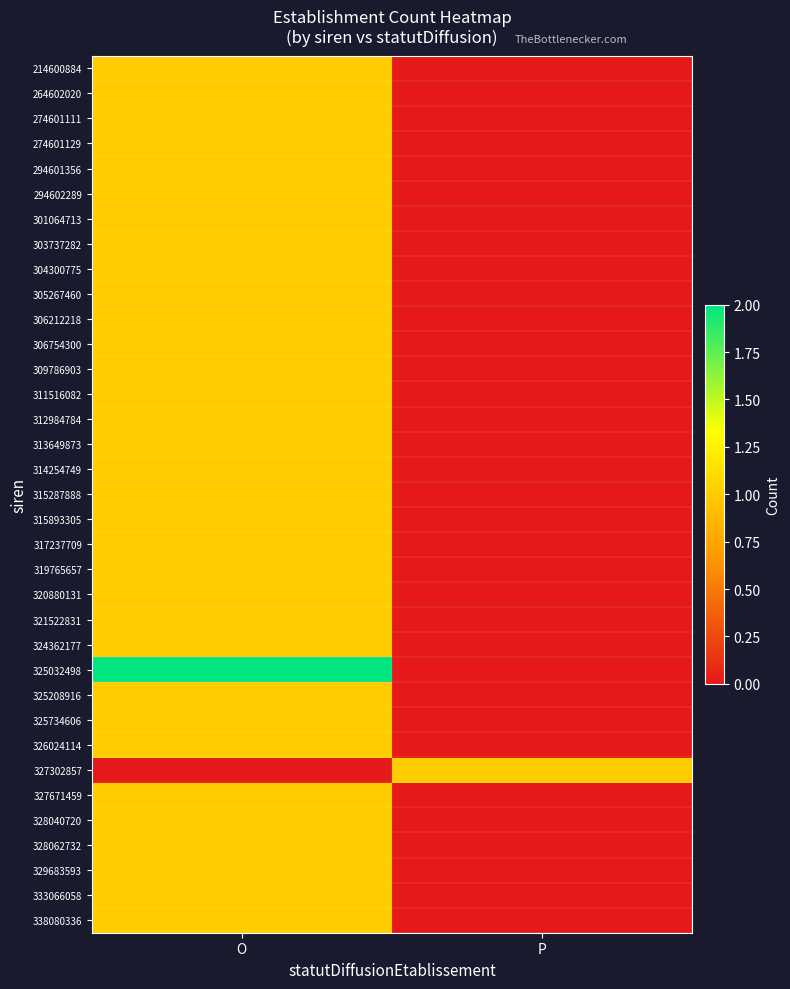

Which series has the widest spread of values?

325032498